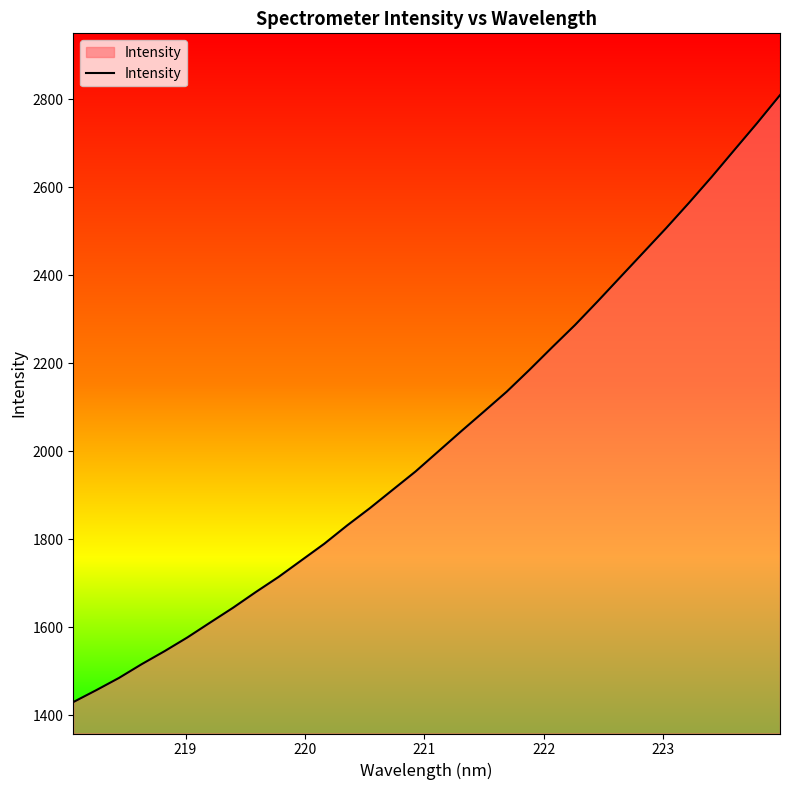

What is the greatest value displayed?

2809.8